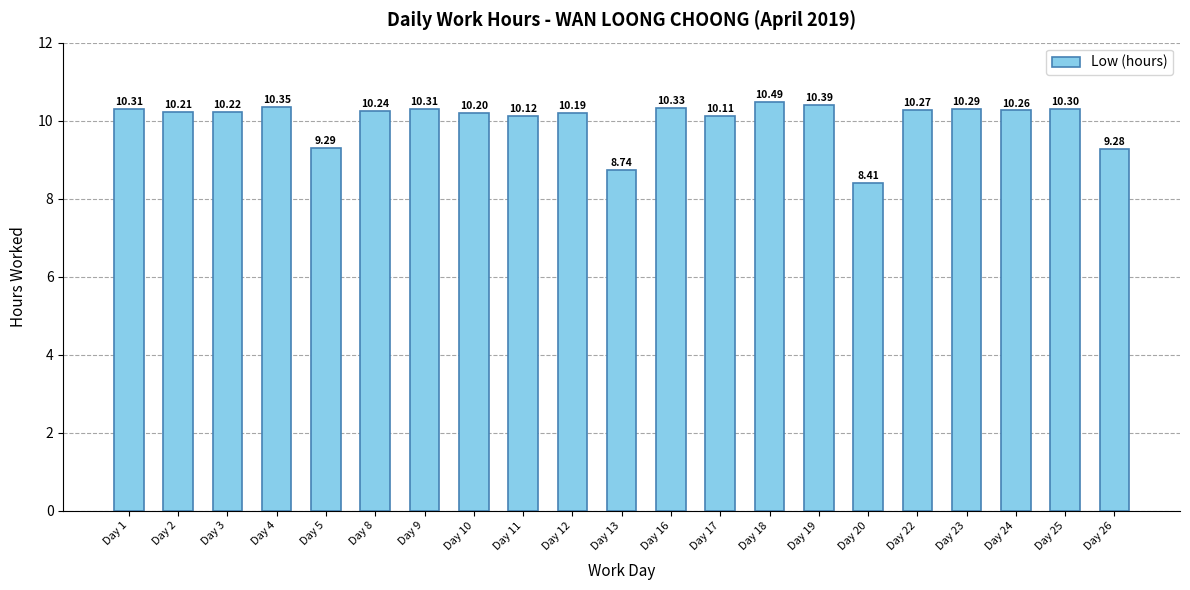

What is the change in value from Day 19 to Day 23?

-0.1